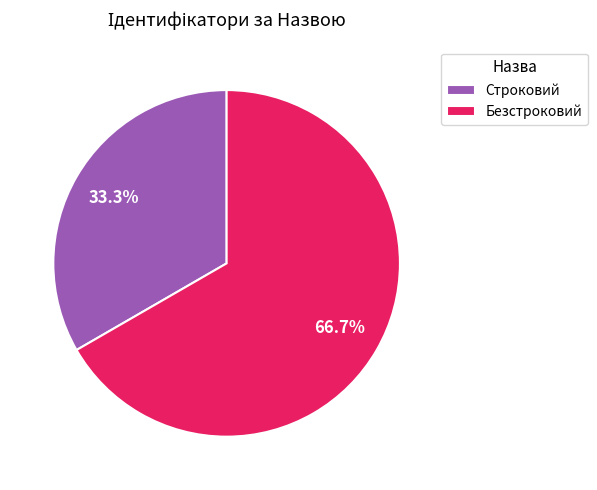

Is there any slice that represents more than half of the pie?

Yes